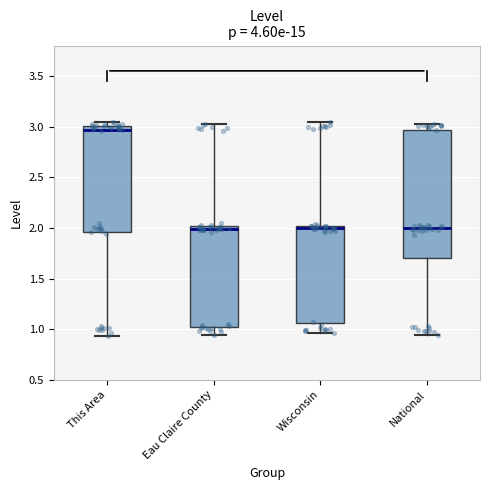

Where is the upper edge of the box for Eau Claire County on the y-axis? The values are not printed on the chart, so give them approximately, as read against the axis.

2.00